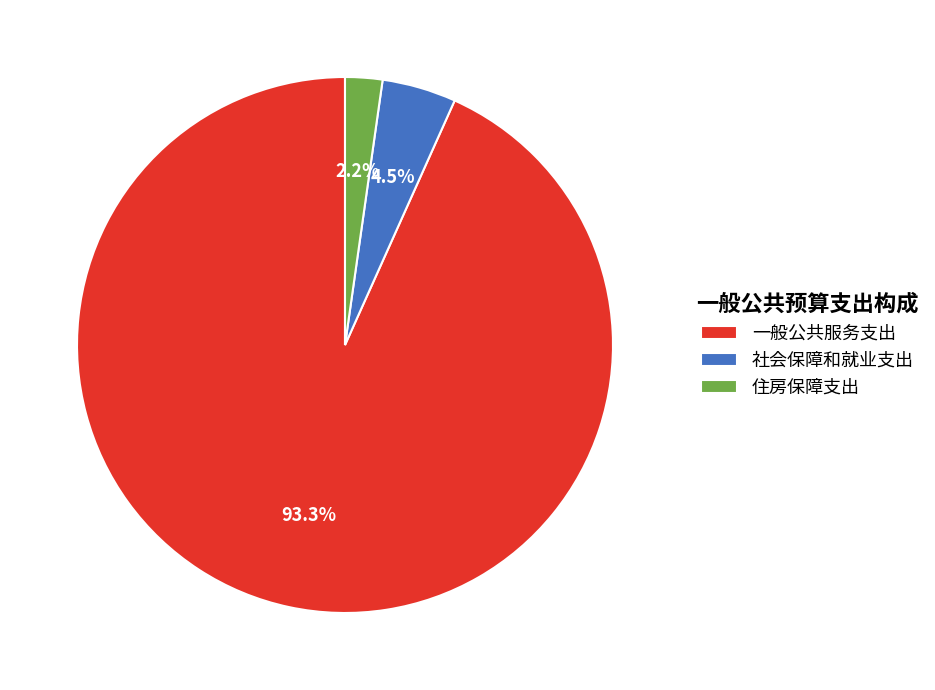

What is the largest slice in the pie chart?

一般公共服务支出